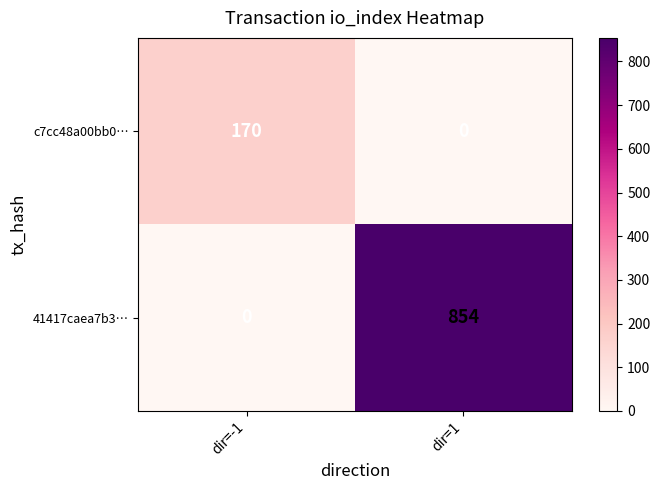

Rank the categories by 41417caea7b3… value from lowest to highest.

dir=-1, dir=1